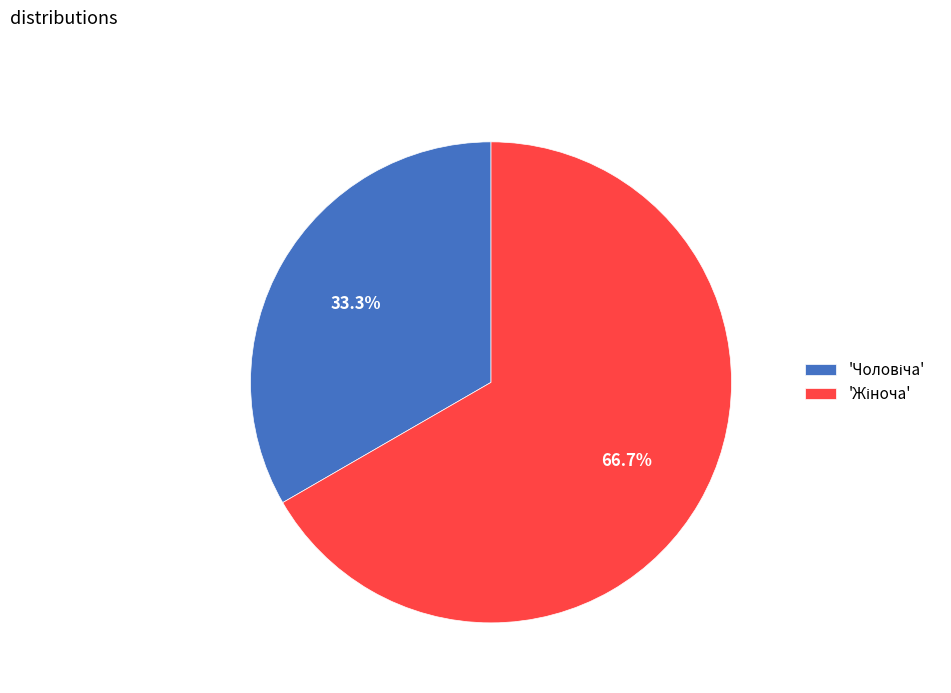

Is there a majority slice in this chart?

Yes